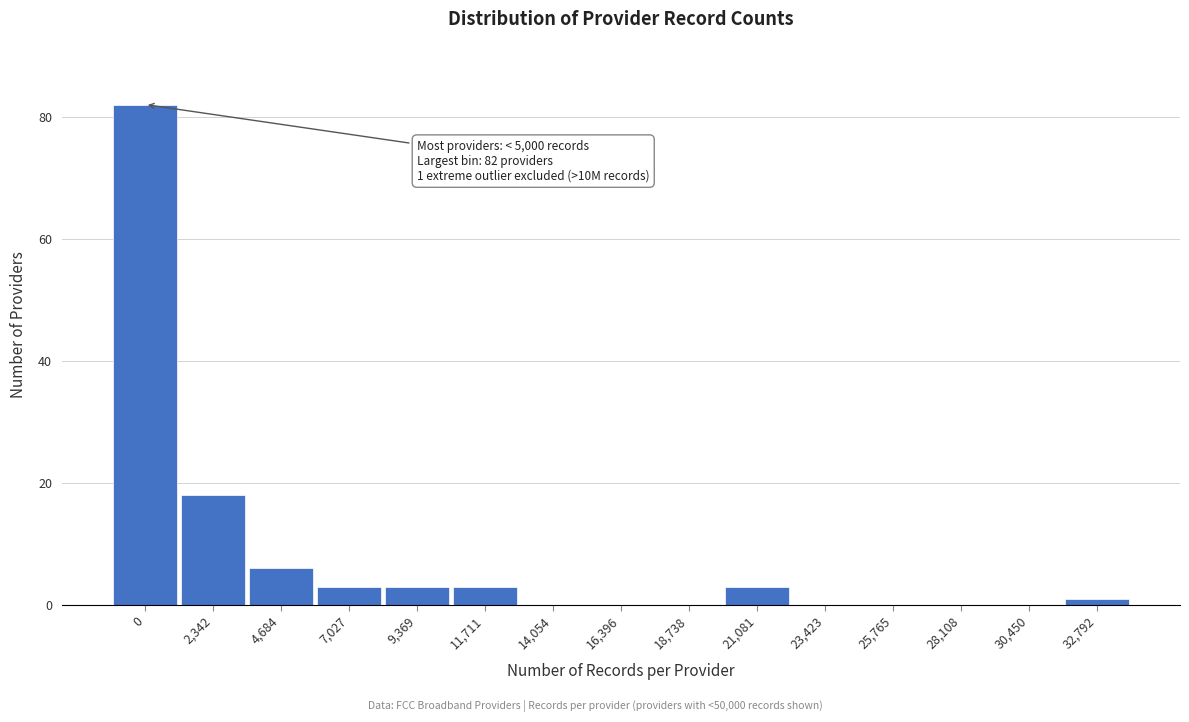

Reading right to left, transcribe all the data shown in this chart.

32,792=1	30,450=0	28,108=0	25,765=0	23,423=0	21,081=3	18,738=0	16,396=0	14,054=0	11,711=3	9,369=3	7,027=3	4,684=6	2,342=18	0=82